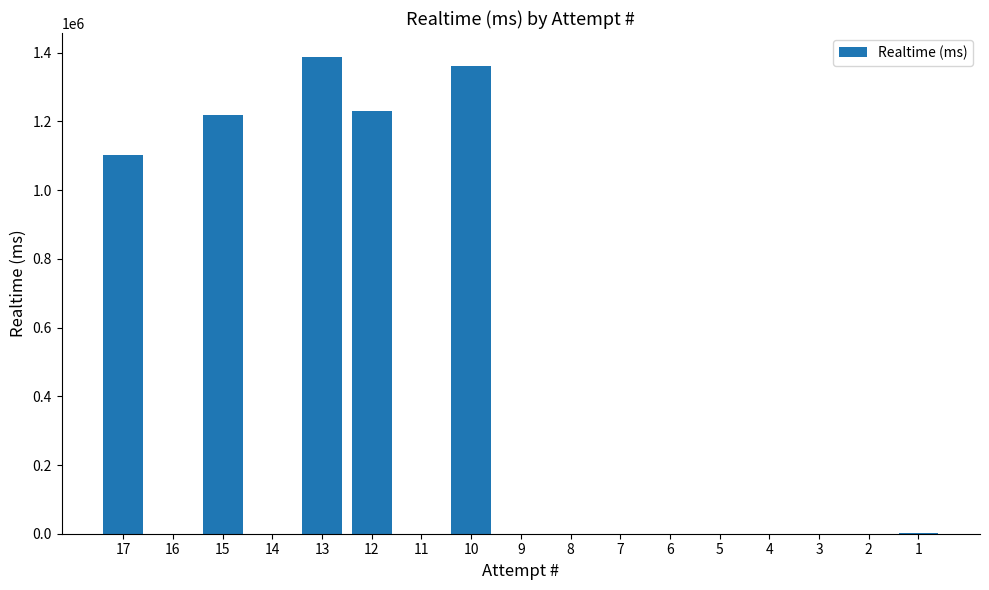

Where is the data nearest to the value 694062?

17